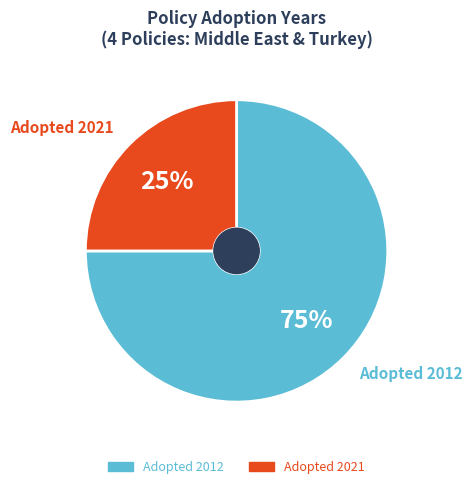

To the nearest percent, what is the difference between the largest and smallest slice percentages?

50%